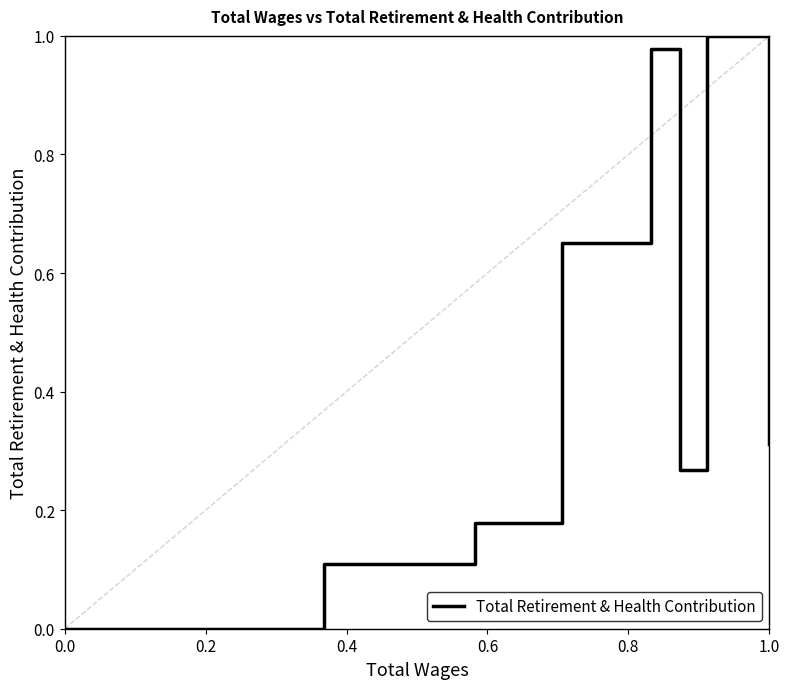

How many interior local valleys (lower than both neighbors) does the data have?

1